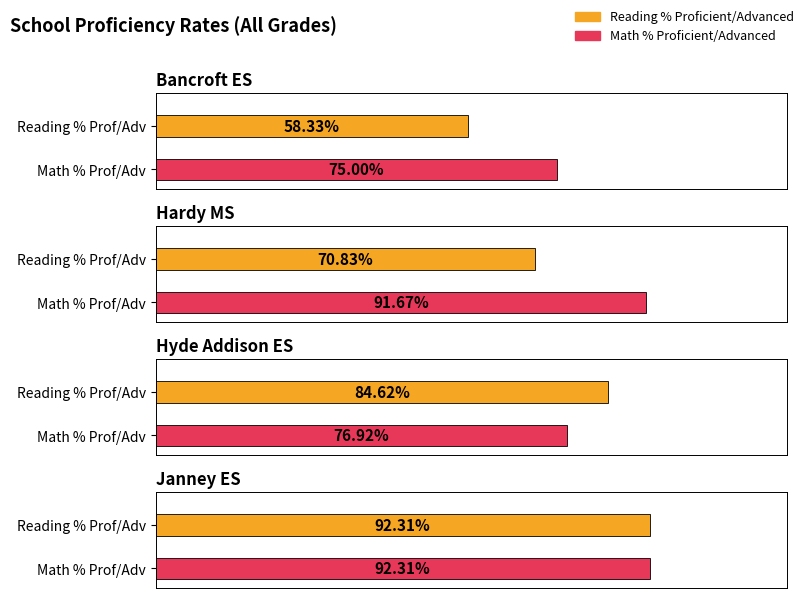

Which series has the largest range (max minus min)?

Reading % Proficient/Advanced